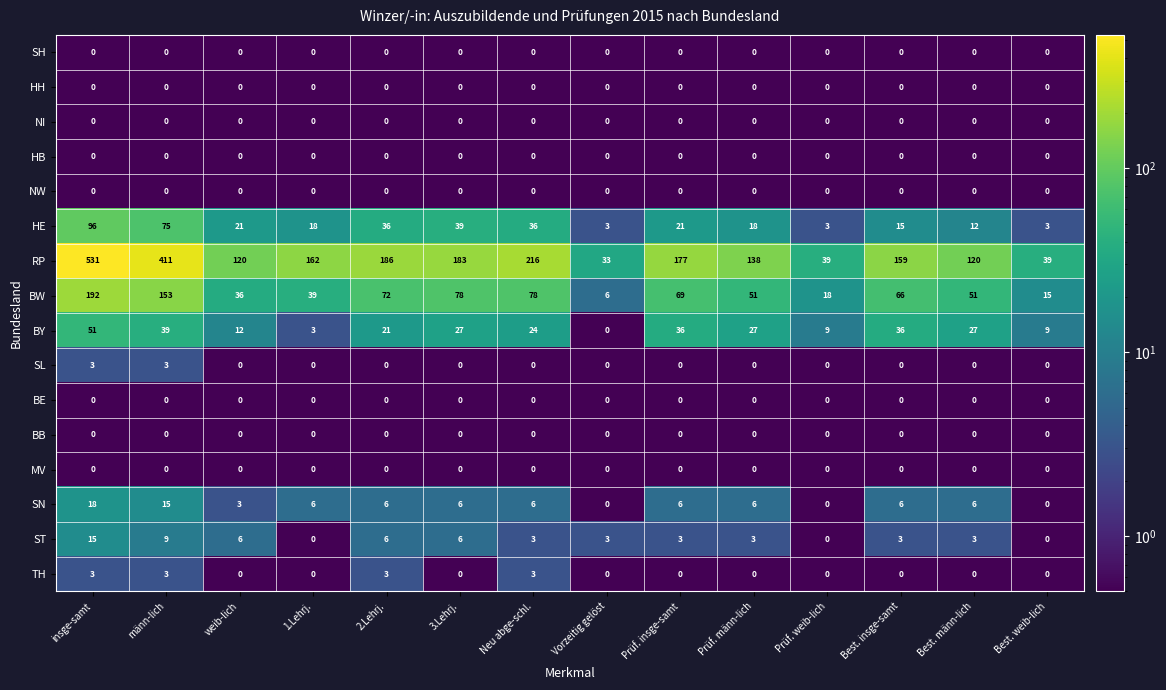

The NI series shows 0 at Vorzeitig gelöst. True or false?

True